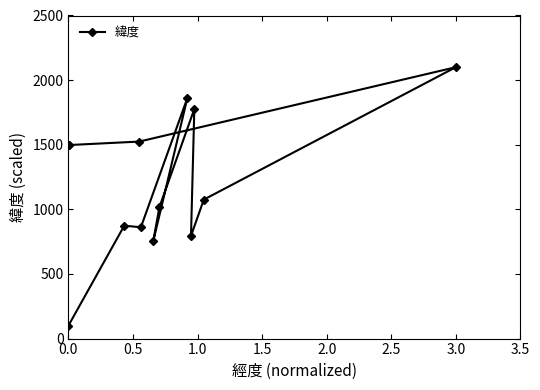

What is the difference between the maximum and second lowest values?

1348.4